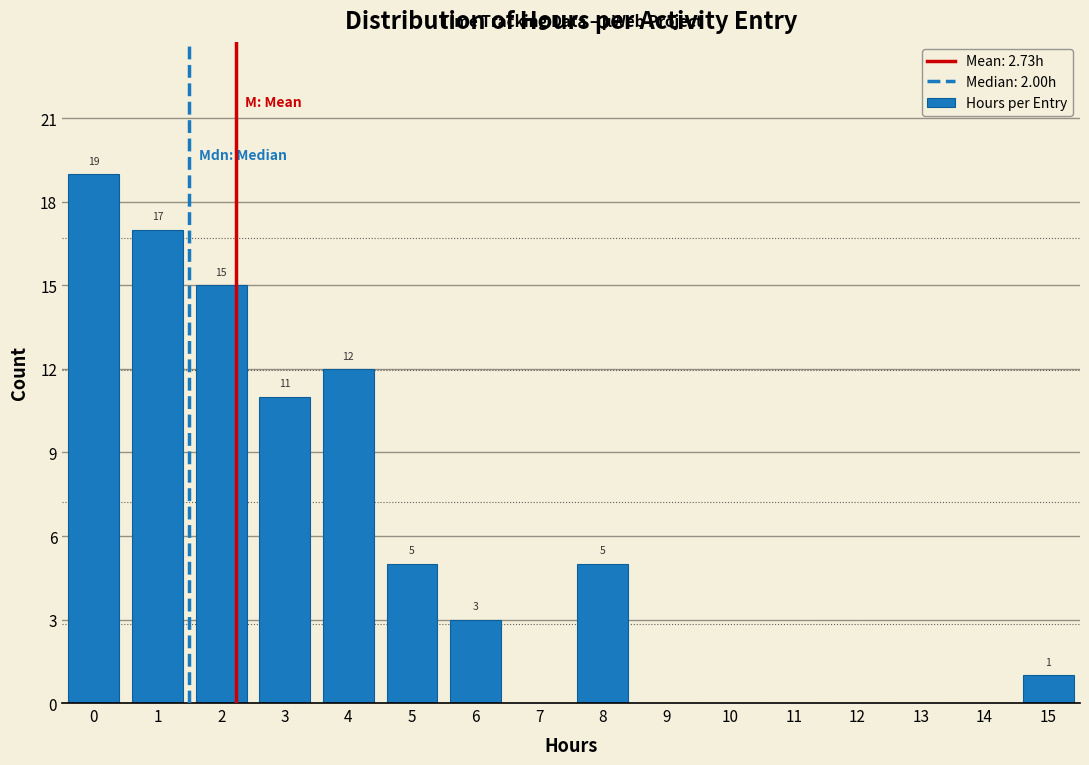

Reading left to right, list all the values displayed in this chart.

0=19	1=17	2=15	3=11	4=12	5=5	6=3	7=0	8=5	9=0	10=0	11=0	12=0	13=0	14=0	15=1